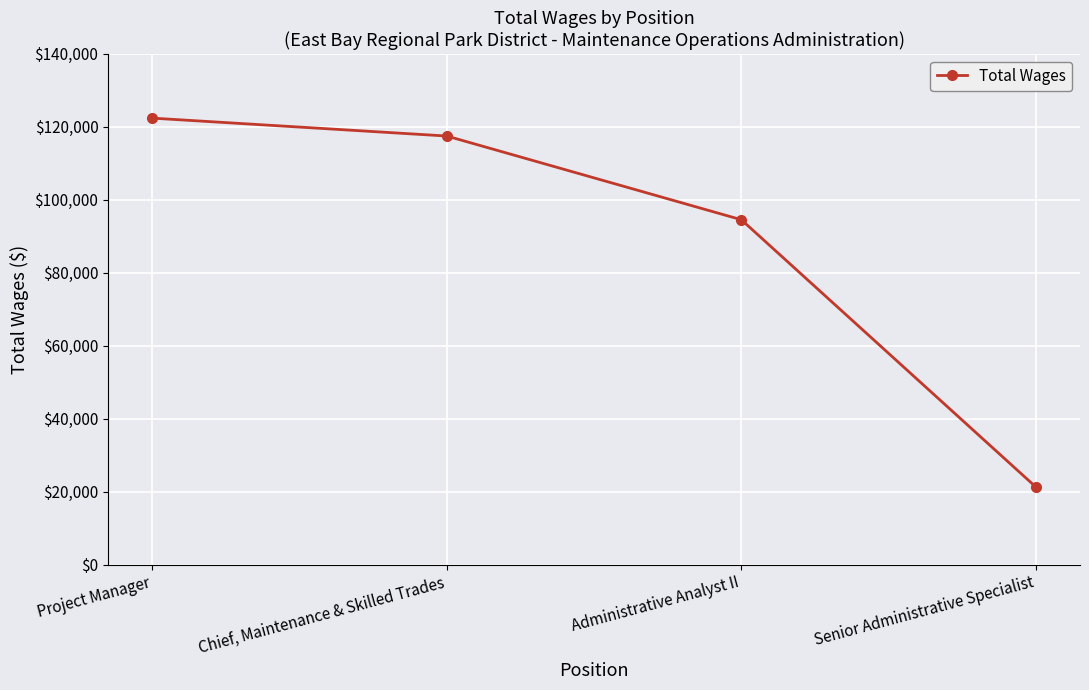

List the labels in order of value, smallest first.

Senior Administrative Specialist, Administrative Analyst II, Chief, Maintenance & Skilled Trades, Project Manager